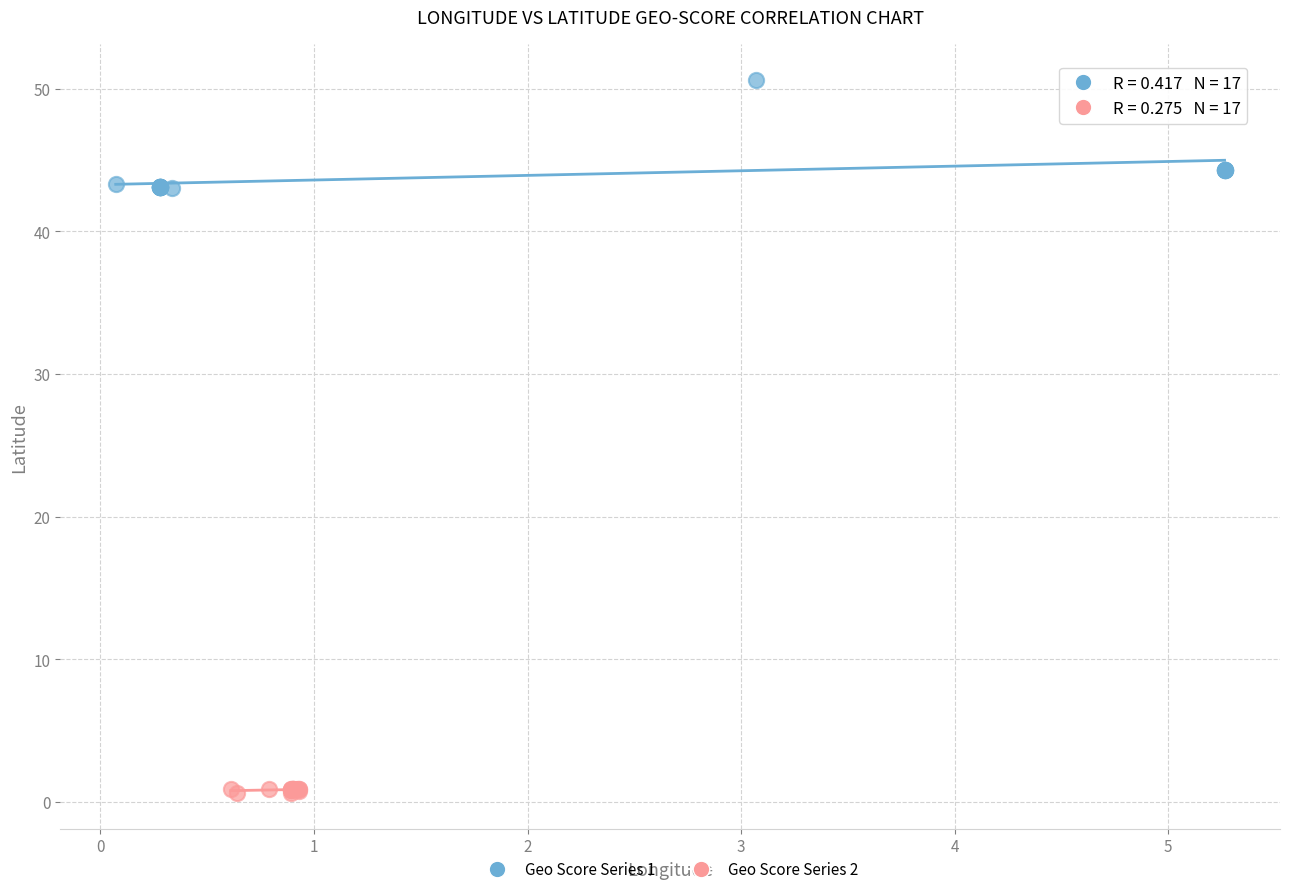

Which series has the largest Y range (max minus min)?

Geo Score Series 1